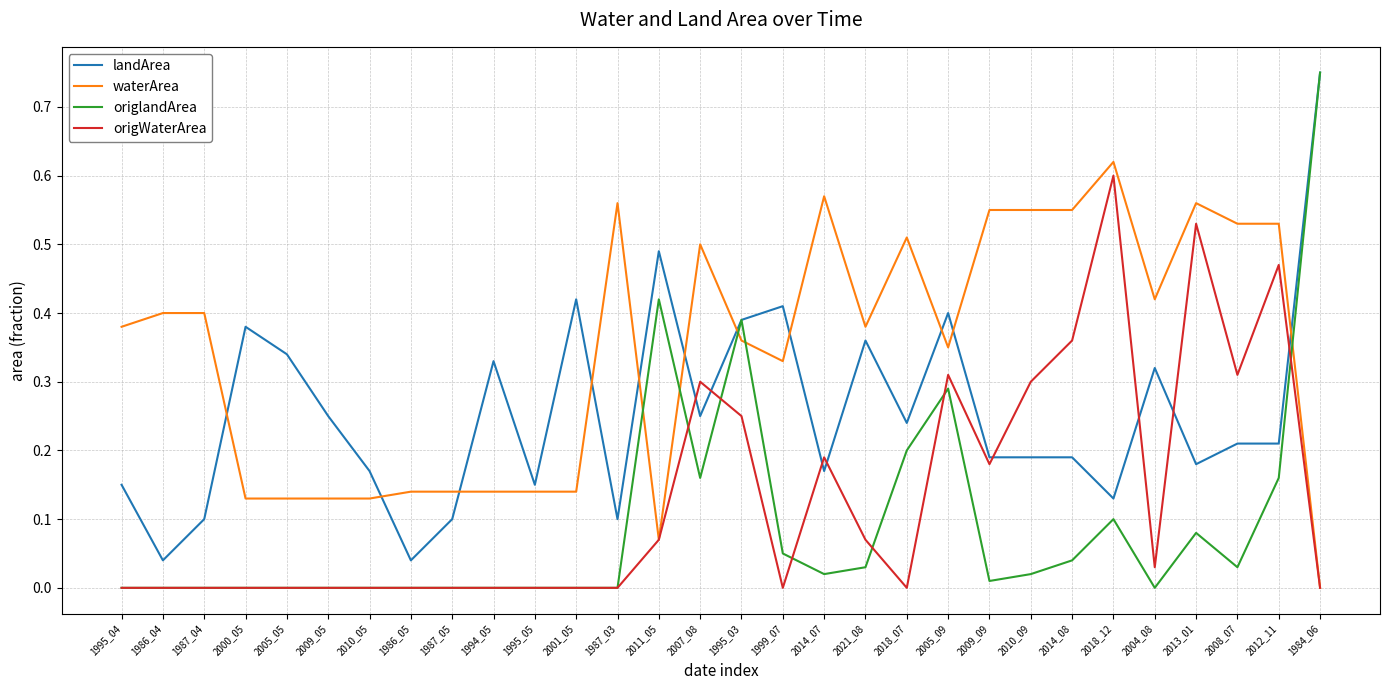

What position from the right is 1995_05?

20